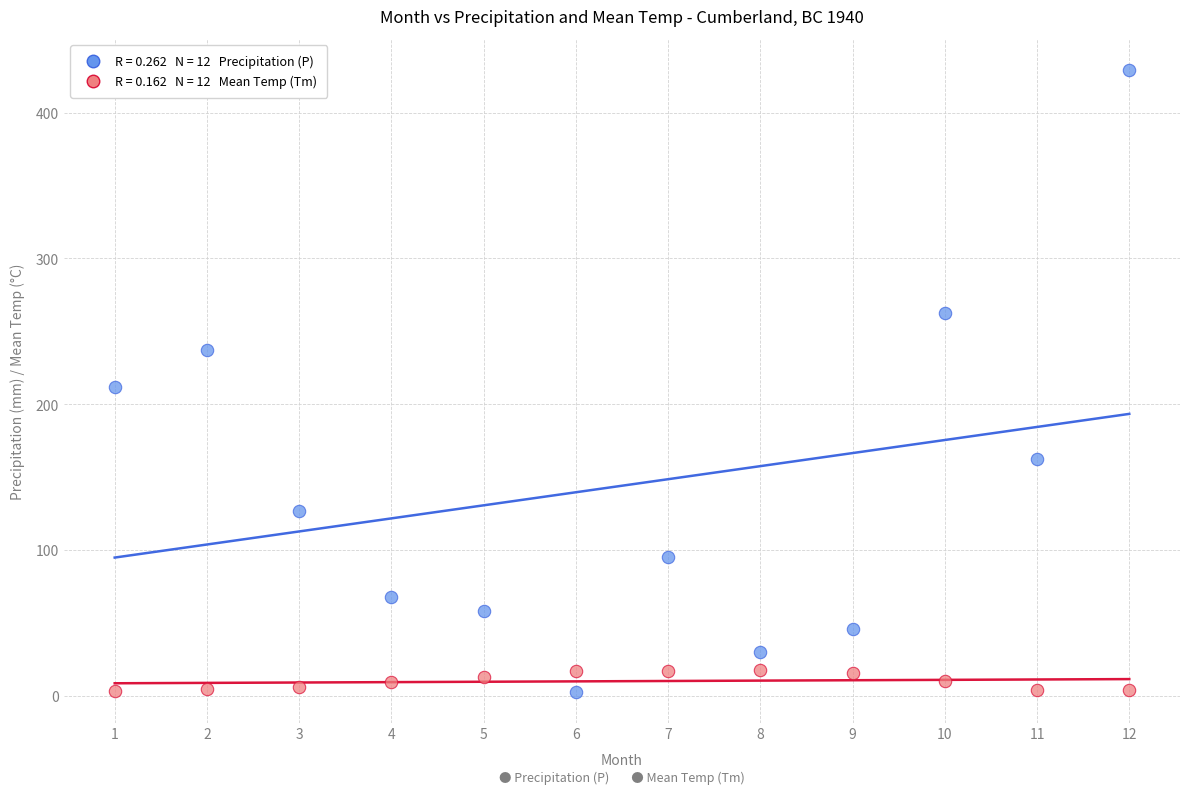

Across all data points, what is the range of X values (max minus min)?

11.0